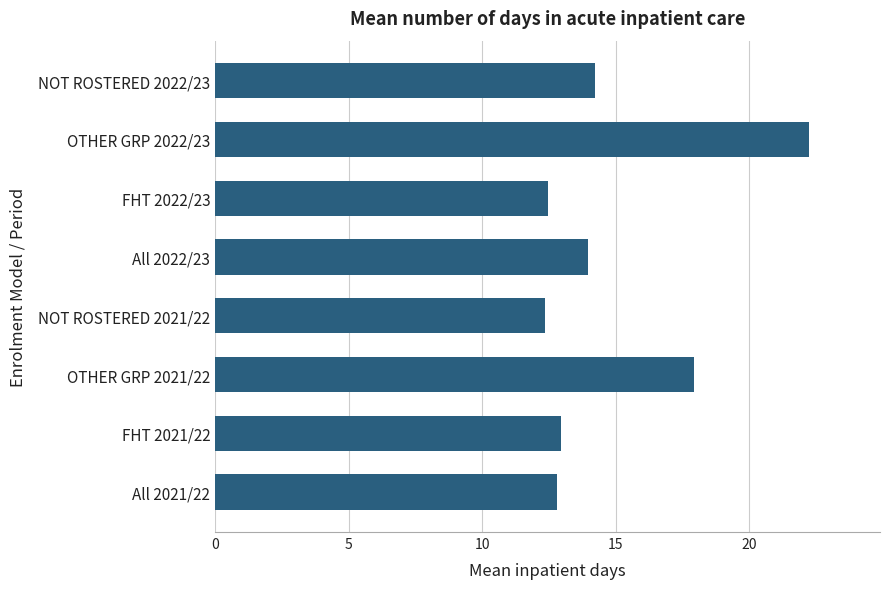

What is the smallest value displayed?

12.3